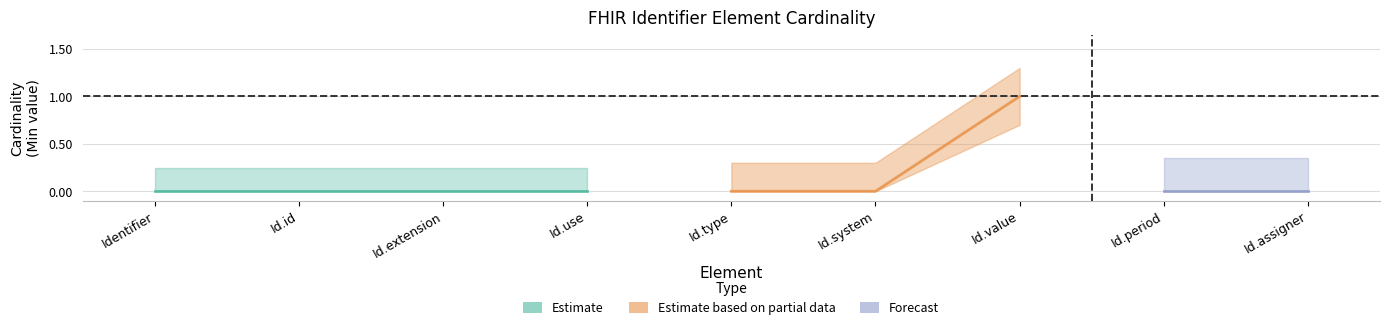

Is it true that Min equals 0 at Identifier.assigner?

True